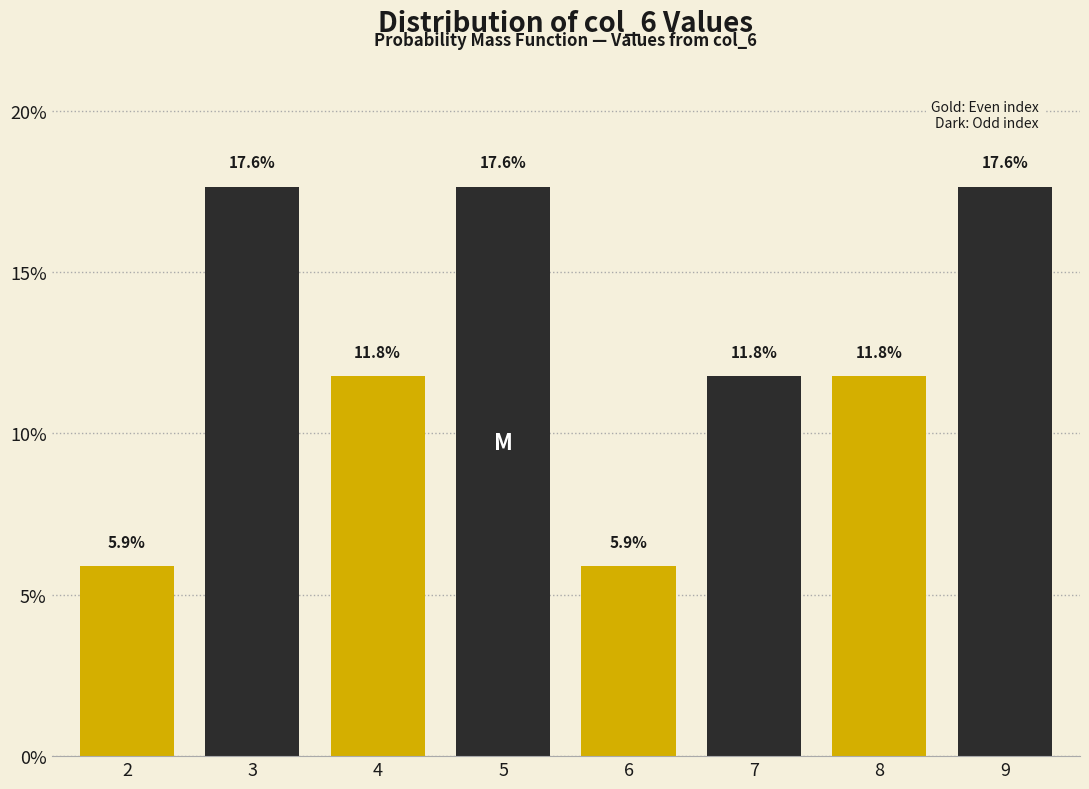

Reading left to right, list all the values displayed in this chart.

2=5.9	3=17.6	4=11.8	5=17.6	6=5.9	7=11.8	8=11.8	9=17.6